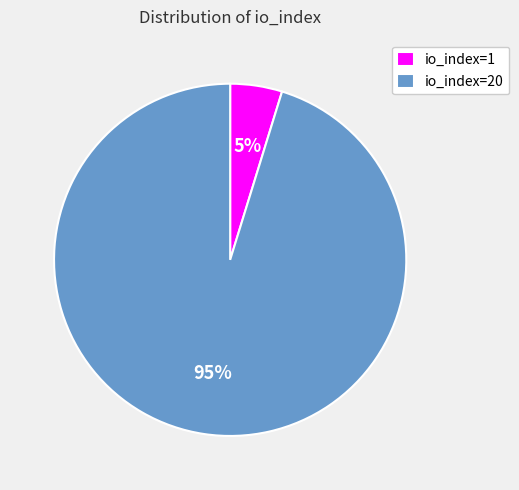

What is the smallest slice in the pie chart?

io_index=1